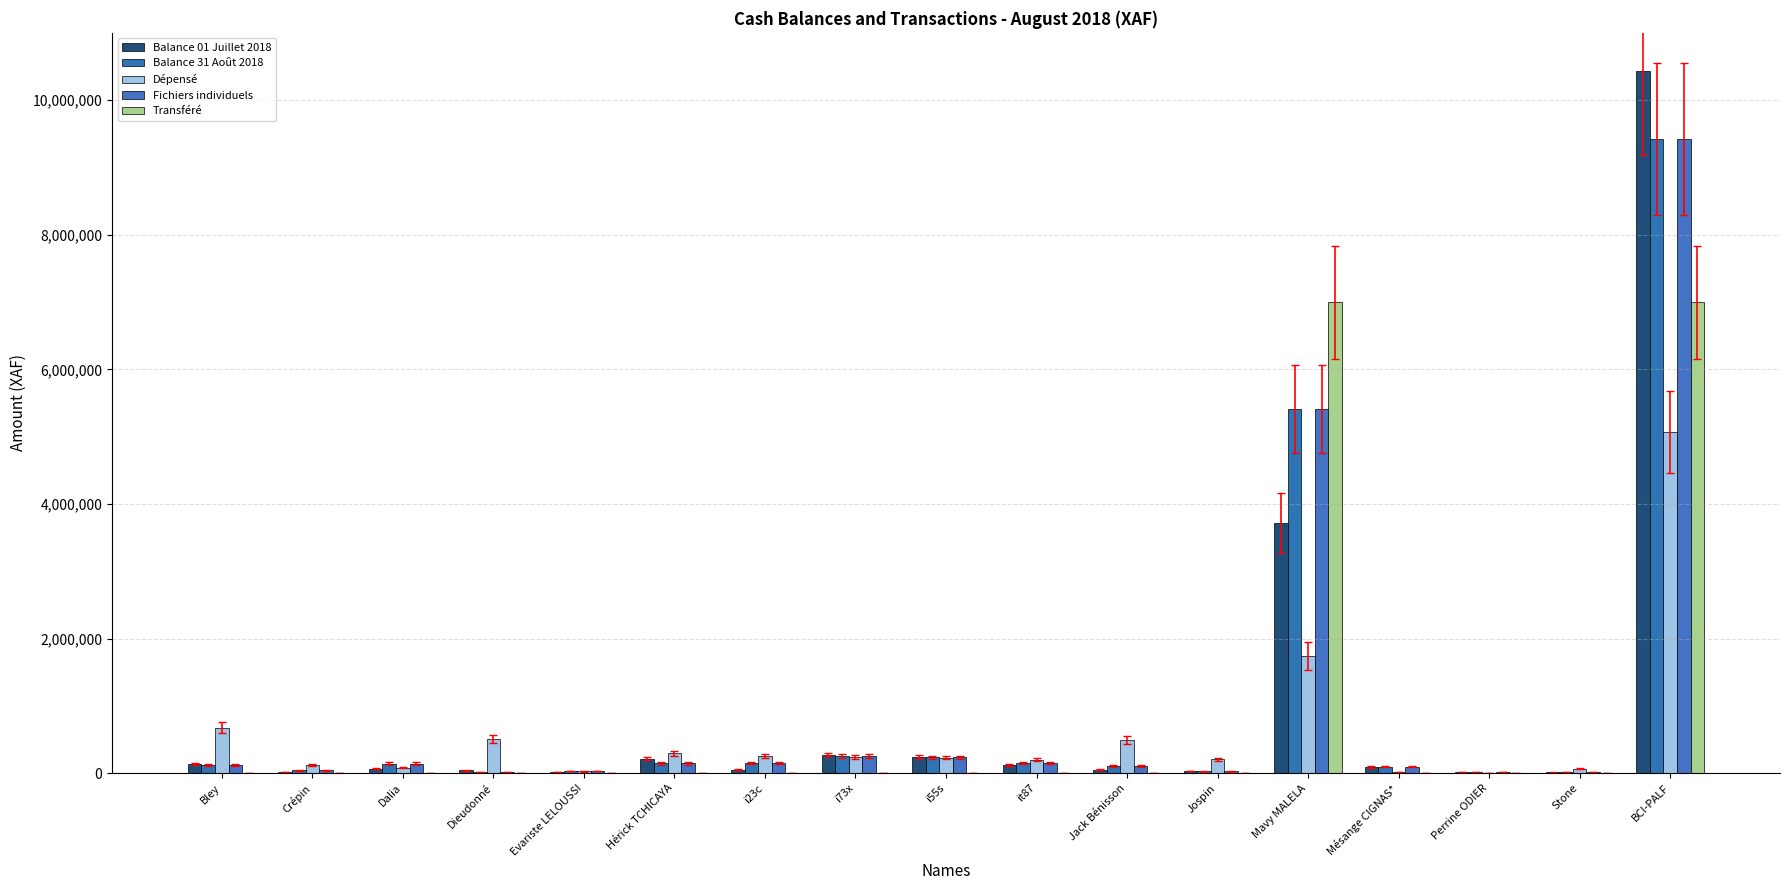

Reading right to left, extract all data points from this chart.

Balance 01 Juillet 2018: BCI-PALF=10430400	Stone=11880	Perrine ODIER=17624	Mésange CIGNAS*=96224	Mavy MALELA=3723190	Jospin=32800	Jack Bénisson=51395	it87=121898	i55s=247014	i73x=265769	i23c=50585	Hérick TCHICAYA=218306	Evariste LELOUSSI=20905	Dieudonné=45275	Dalia=67100	Crépin=22481	Bley=130850
Balance 31 Août 2018: BCI-PALF=9416326	Stone=14880	Perrine ODIER=12624	Mésange CIGNAS*=97524	Mavy MALELA=5412930	Jospin=27800	Jack Bénisson=104170	it87=150198	i55s=233614	i73x=249769	i23c=150585	Hérick TCHICAYA=146306	Evariste LELOUSSI=28905	Dieudonné=16175	Dalia=143700	Crépin=40581	Bley=127350
Dépensé: BCI-PALF=5066142	Stone=67000	Perrine ODIER=5000	Mésange CIGNAS*=18700	Mavy MALELA=1736260	Jospin=205000	Jack Bénisson=489225	it87=201700	i55s=233400	i73x=236000	i23c=260000	Hérick TCHICAYA=297000	Evariste LELOUSSI=27000	Dieudonné=509100	Dalia=83400	Crépin=121900	Bley=675500
Fichiers individuels: BCI-PALF=9416326	Stone=14880	Perrine ODIER=12624	Mésange CIGNAS*=97524	Mavy MALELA=5412930	Jospin=27800	Jack Bénisson=104170	it87=150198	i55s=233614	i73x=249769	i23c=150585	Hérick TCHICAYA=146306	Evariste LELOUSSI=28905	Dieudonné=16175	Dalia=143700	Crépin=40581	Bley=127350
Transféré: BCI-PALF=7000000	Stone=0	Perrine ODIER=0	Mésange CIGNAS*=0	Mavy MALELA=7000000	Jospin=0	Jack Bénisson=0	it87=0	i55s=0	i73x=0	i23c=0	Hérick TCHICAYA=0	Evariste LELOUSSI=0	Dieudonné=0	Dalia=0	Crépin=0	Bley=0